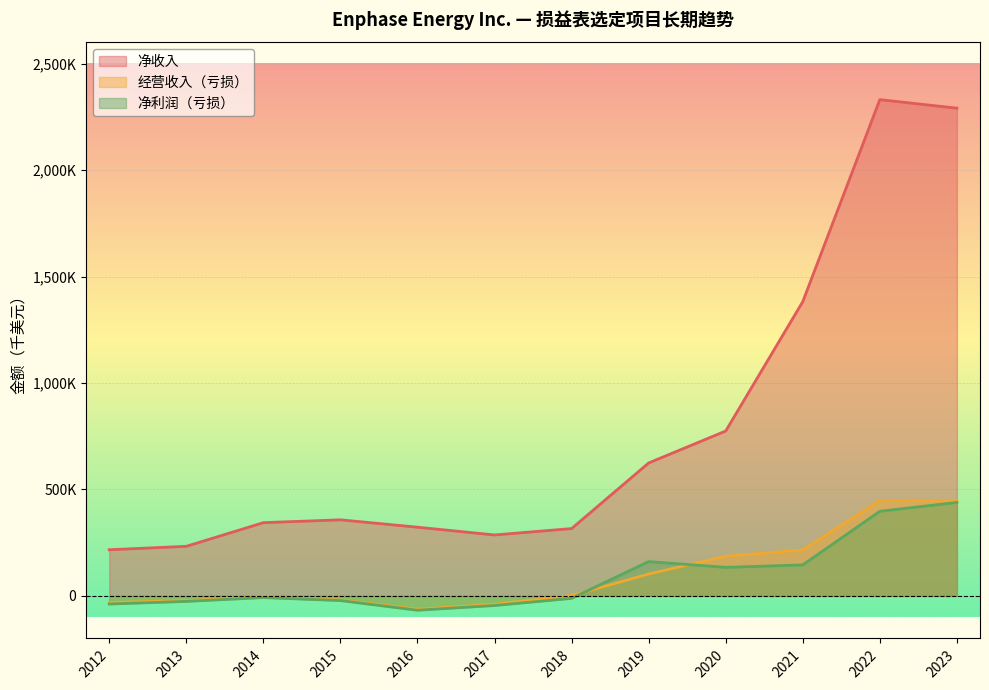

At which category does the chart reach its peak across all series?

2022